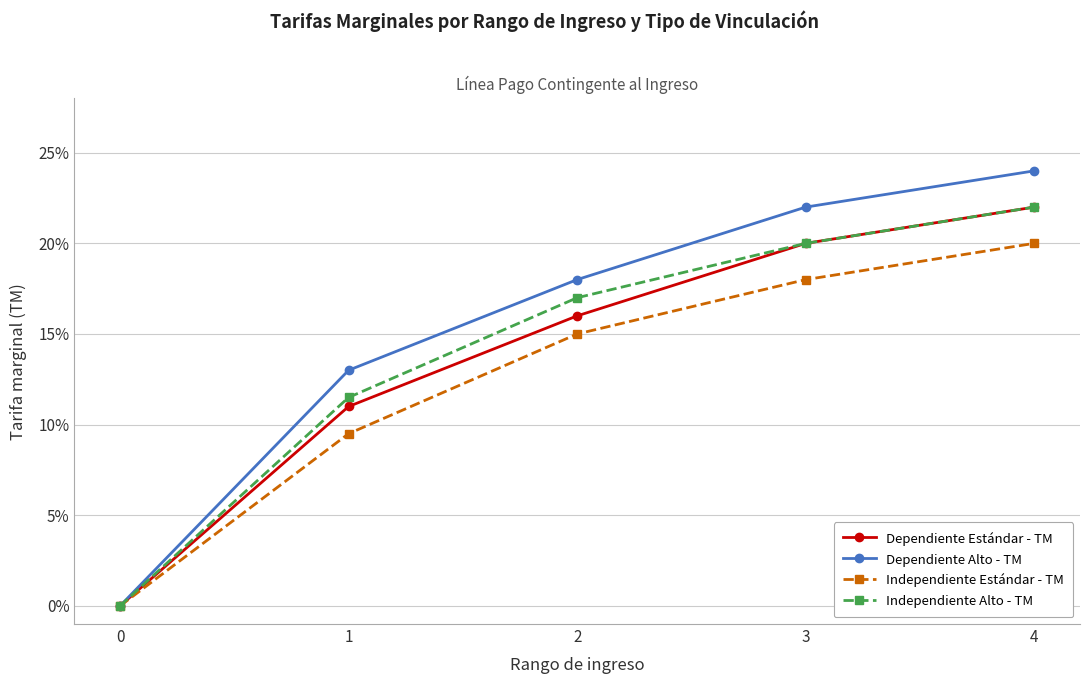

Does the chart have visible grid lines?

Yes